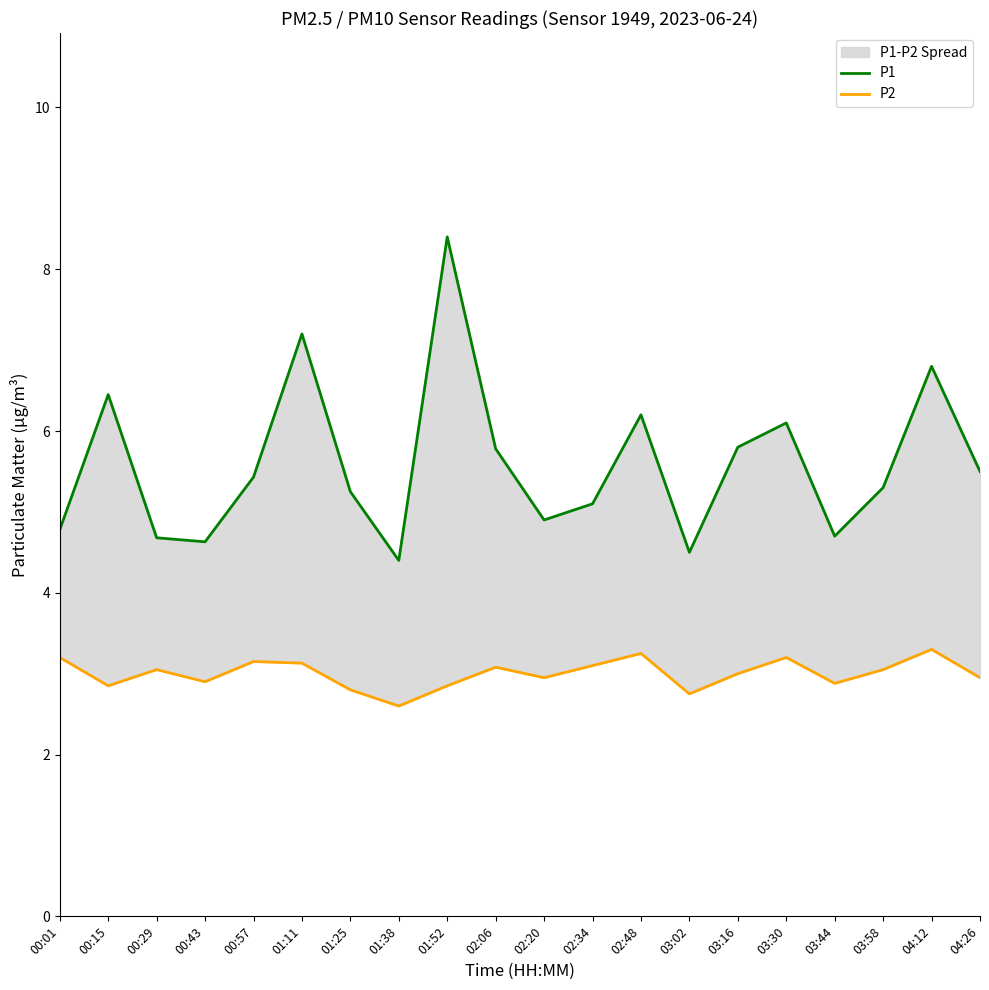

True or false: P2 and P1 intersect in this chart.

False